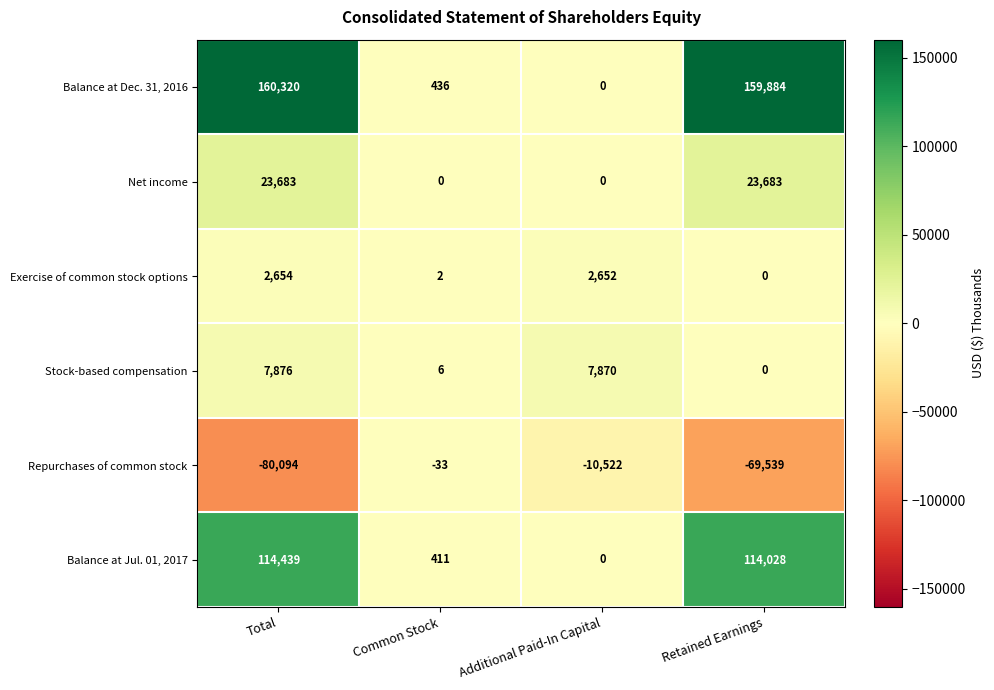

What is the sum of all Repurchases of common stock values?

-160188